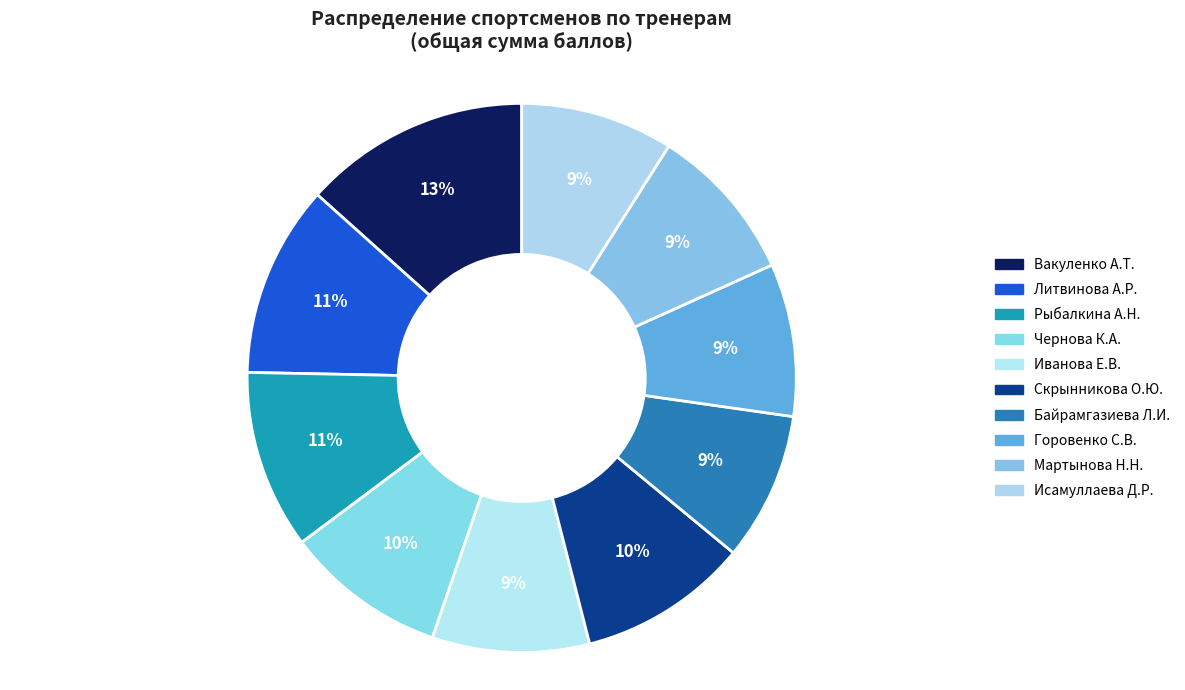

The Байрамгазиева Л.И. slice represents 18% of the pie. True or false?

False